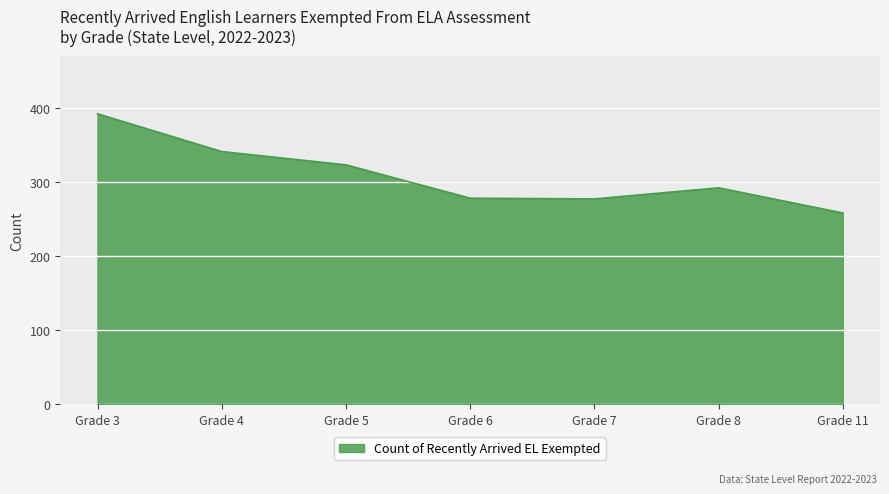

What is the smallest value displayed?

258